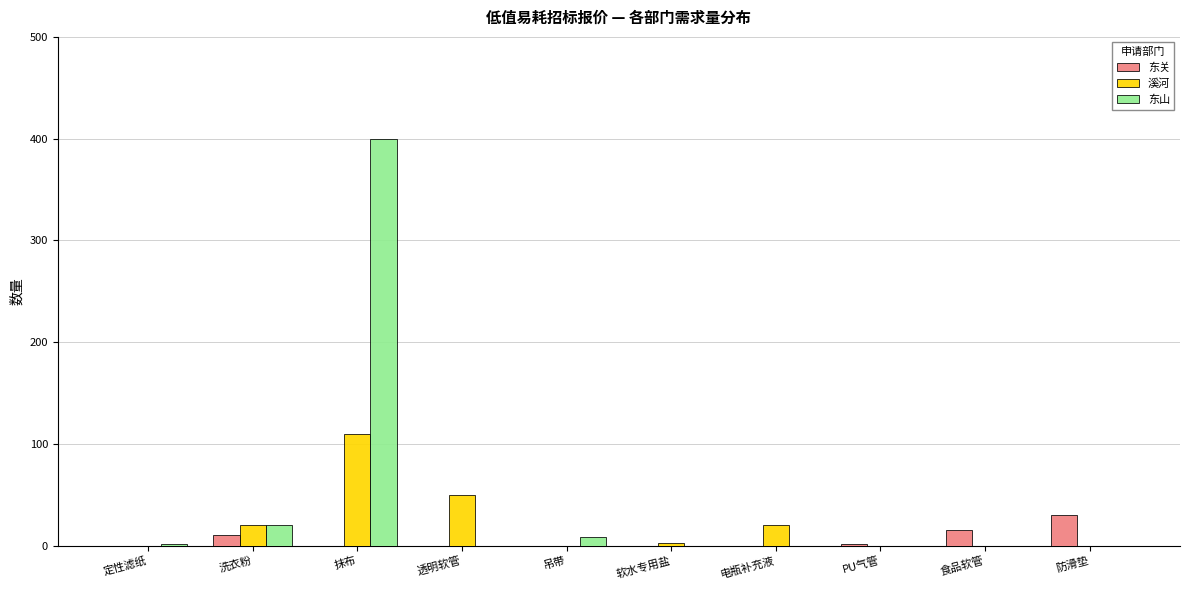

What is the sum of all 溪河 values?

203